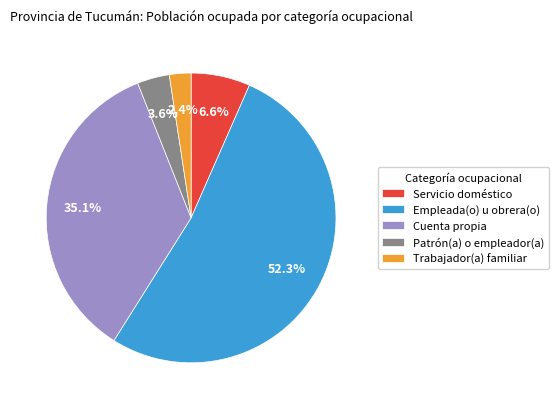

Between Servicio doméstico and Empleada(o) u obrera(o), which is larger?

Empleada(o) u obrera(o)